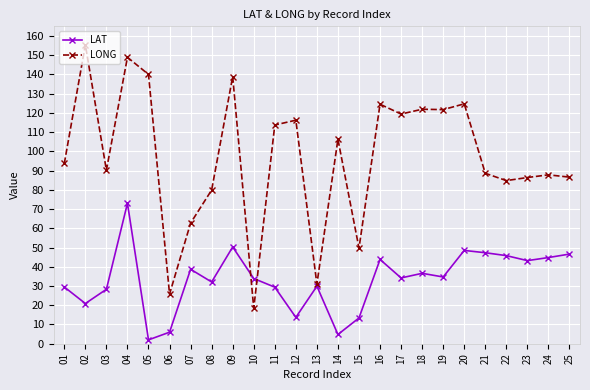

In LAT, how many points are lower than both neighbors (excluding endpoints)?

8